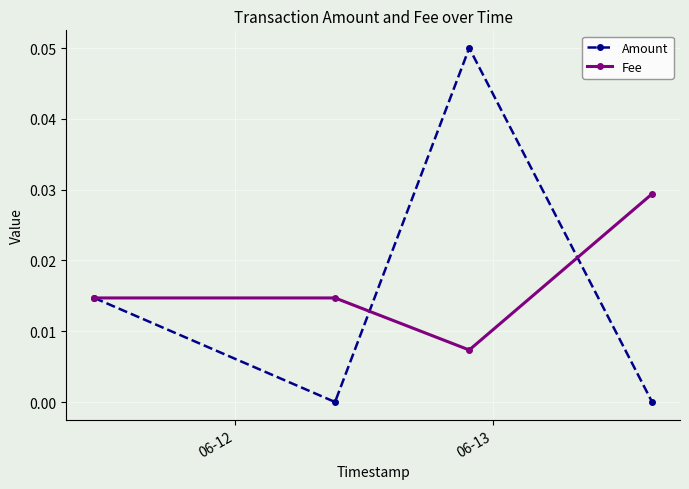

In Fee, how many points are lower than both neighbors (excluding endpoints)?

1